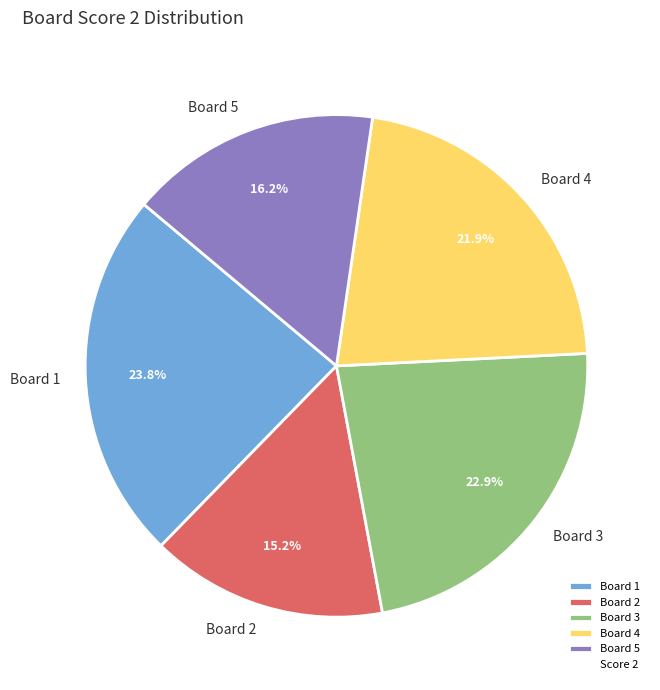

What percentage is NOT represented by Board 1?

76.2%